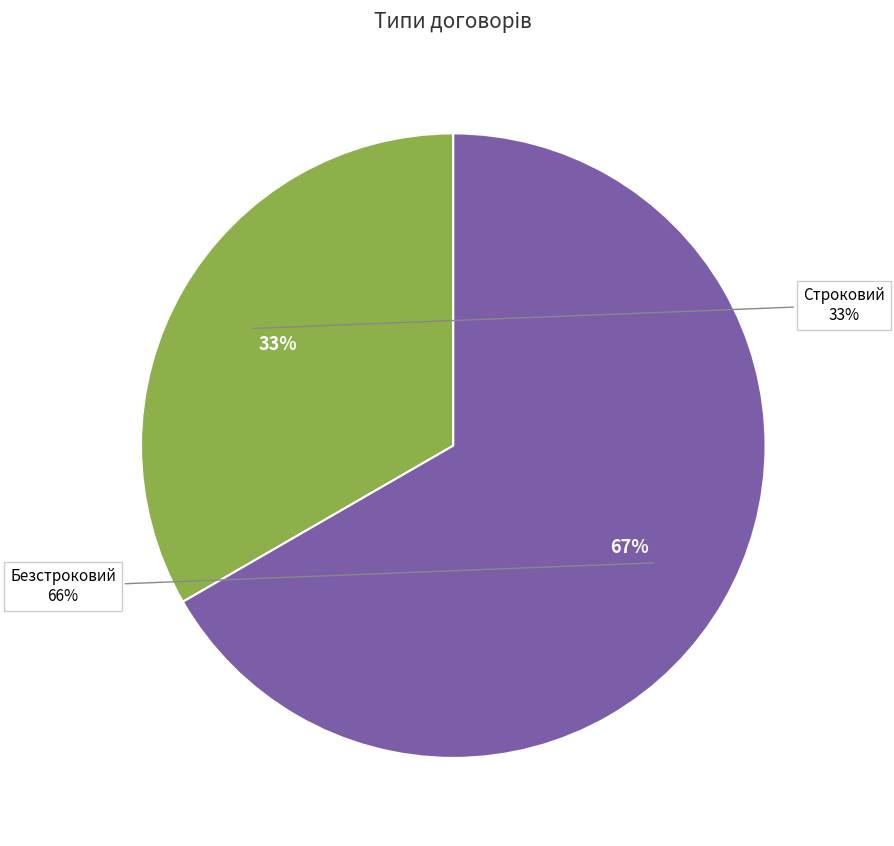

To the nearest percent, what is the average slice percentage?

50%